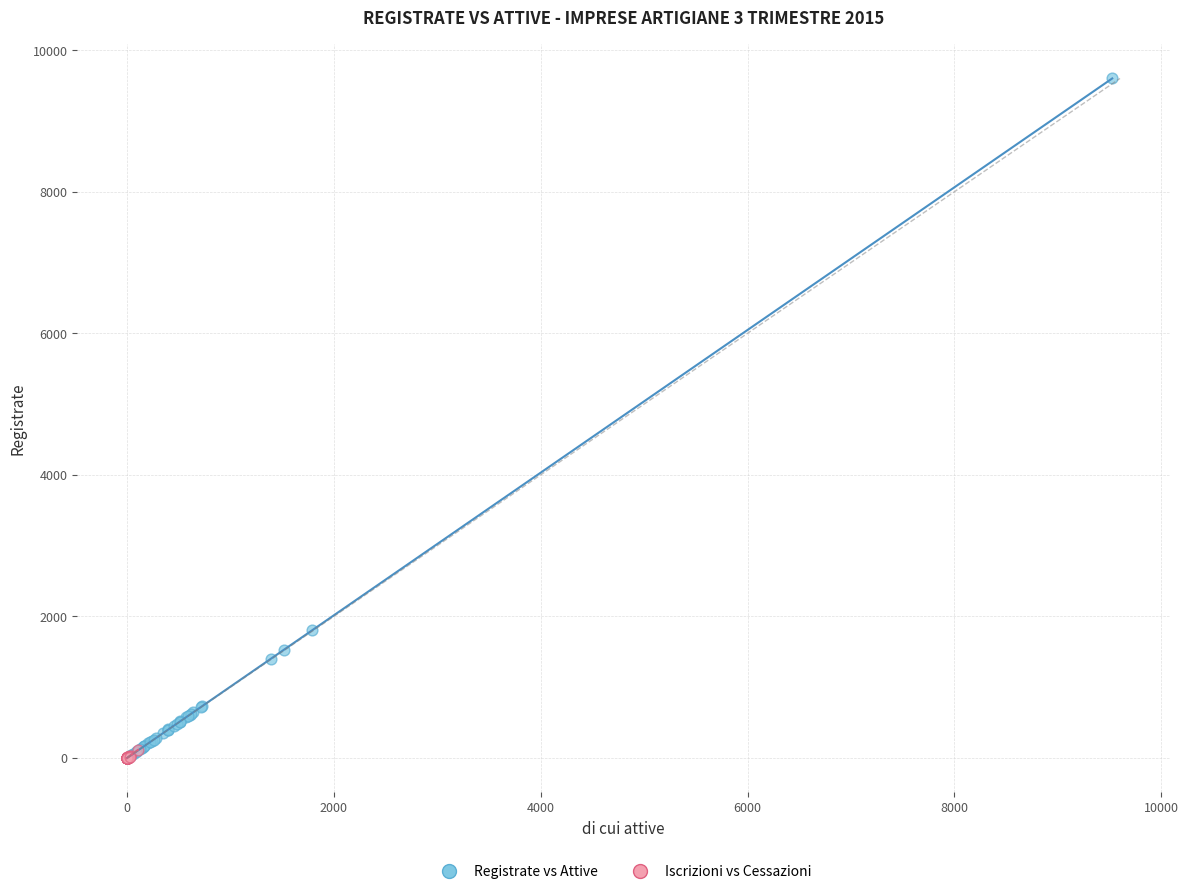

What are all the series names shown in the legend?

Registrate vs Attive, Iscrizioni vs Cessazioni